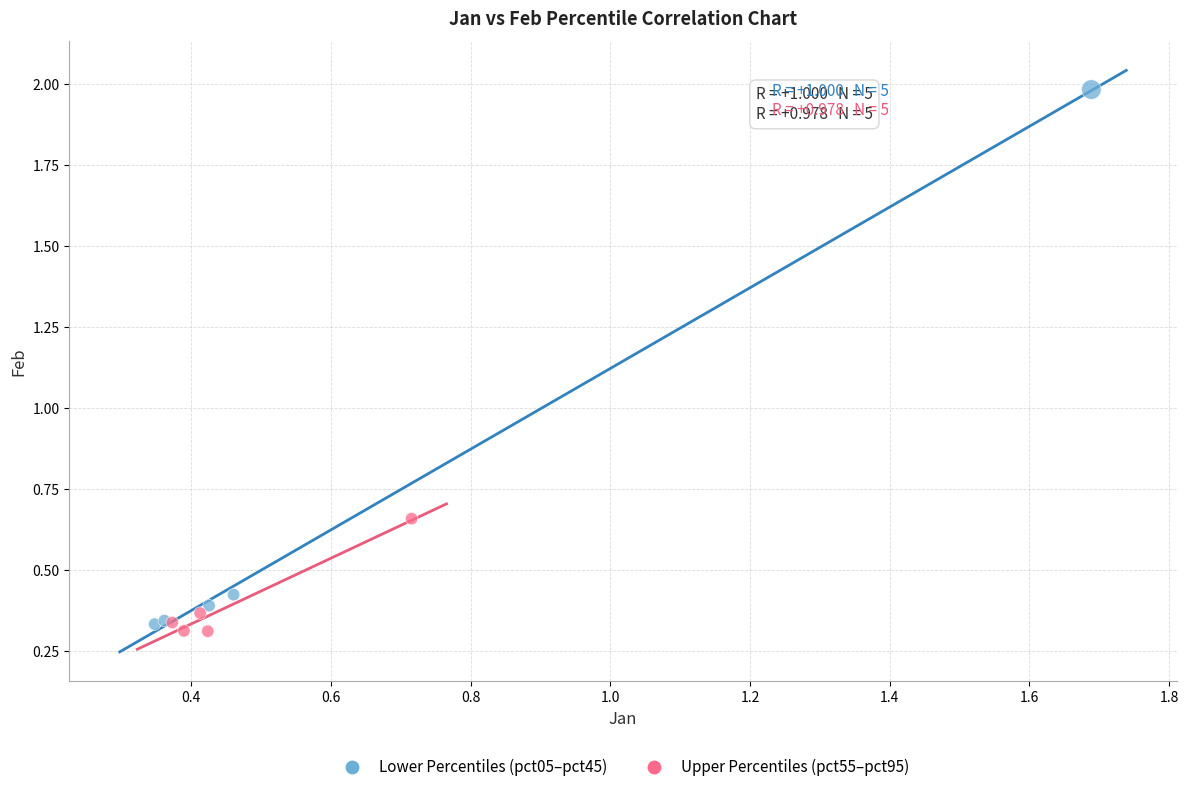

Which series contains the highest Y value?

Lower Percentiles (pct05–pct45)